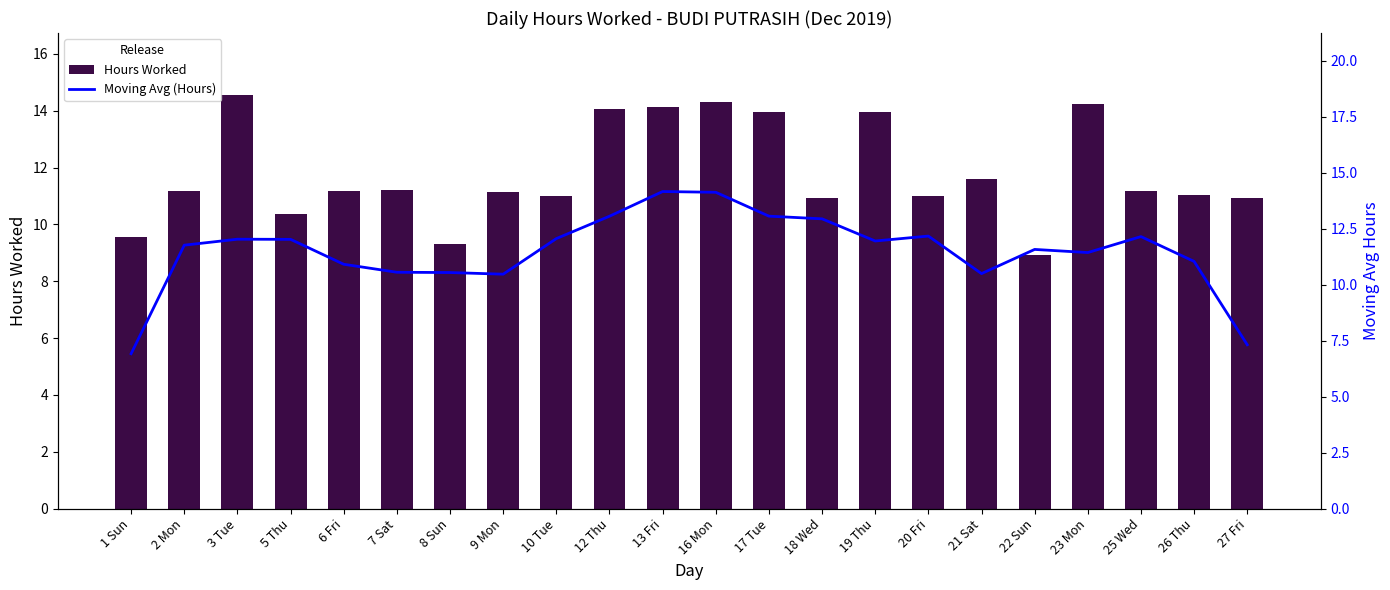

What is the total value across all series at 3 Tue?

26.6